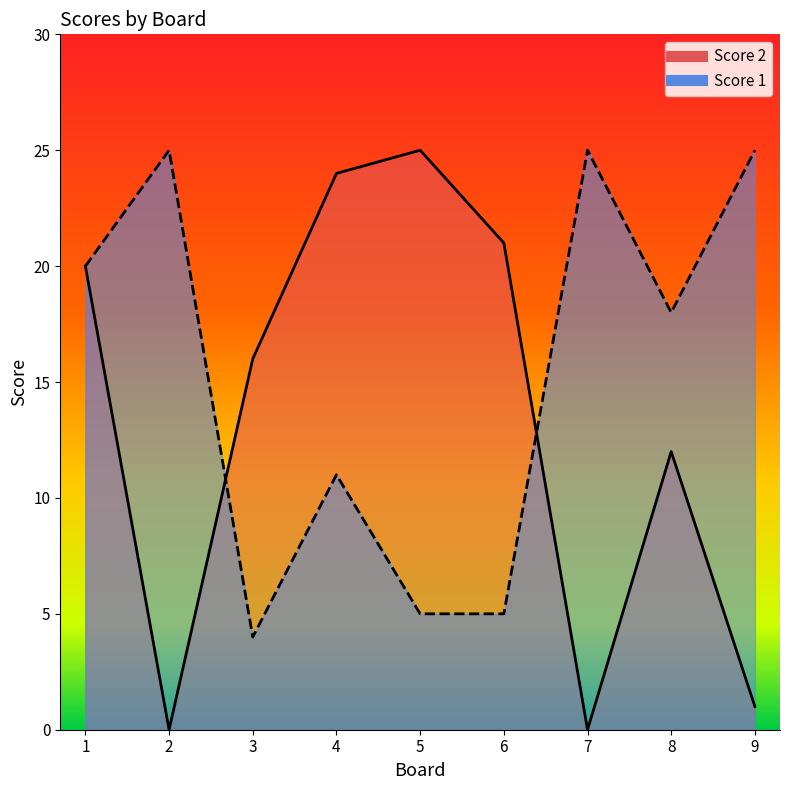

Is the value of Score 1 at 6 greater than the value of Score 2 at 2?

Yes